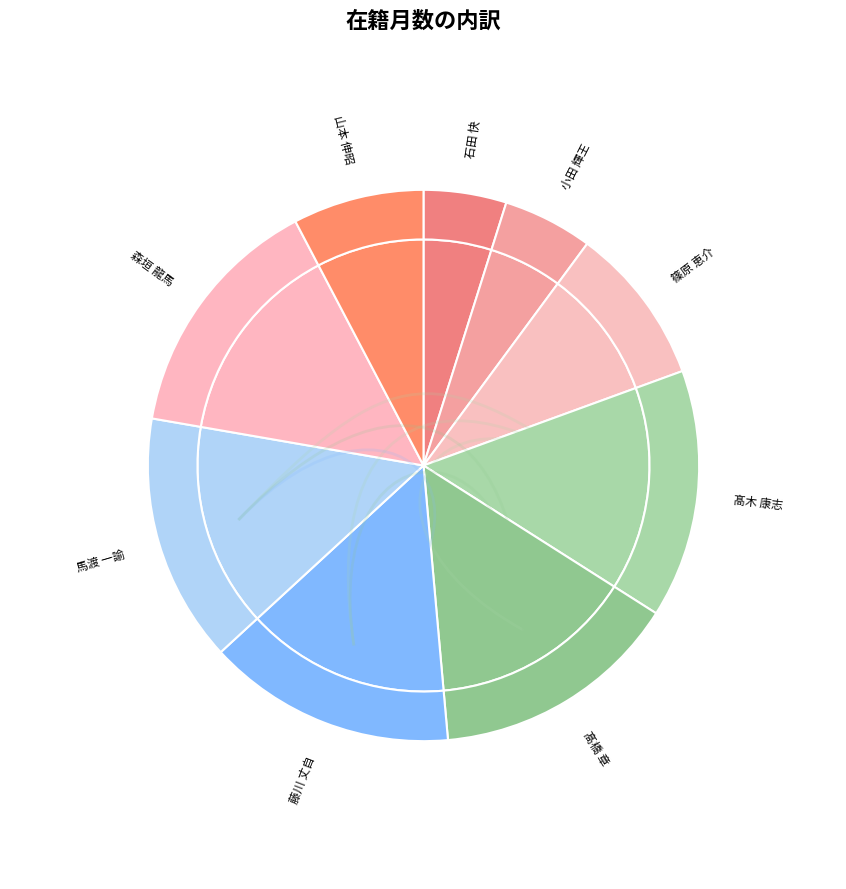

How much of the chart is everything except 髙橋 章?

85.4%